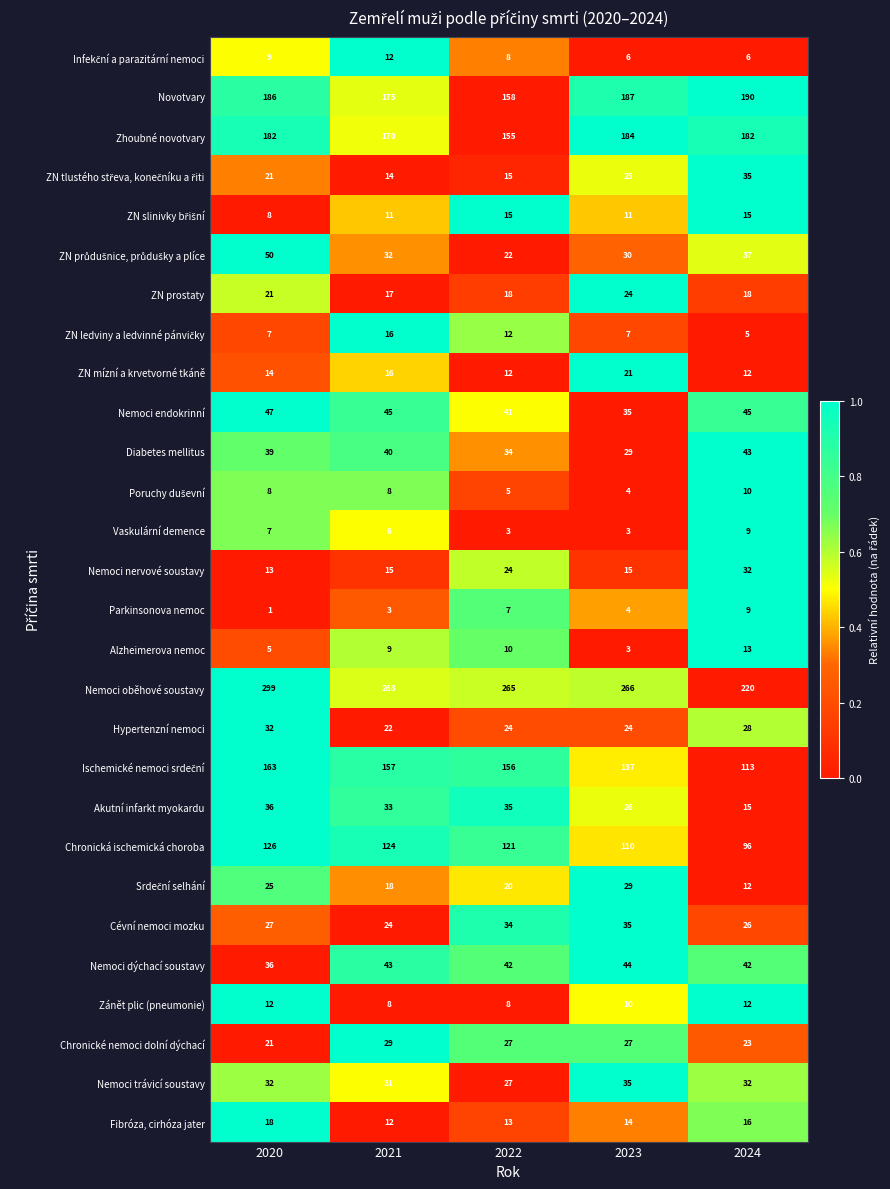

Rank the categories by Nemoci oběhové soustavy value from highest to lowest.

2020, 2023, 2022, 2021, 2024